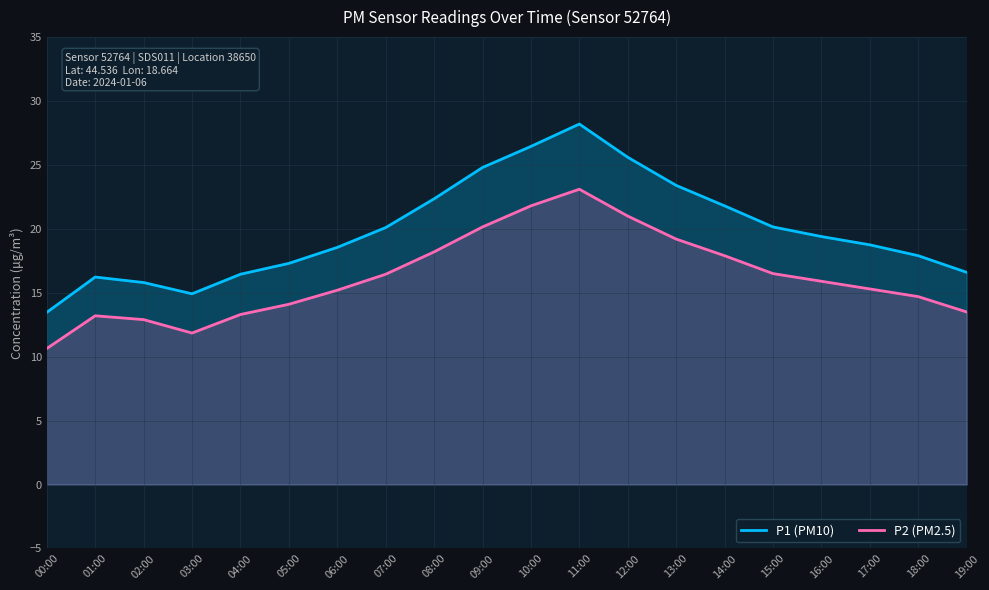

What is the greatest value displayed?

28.2